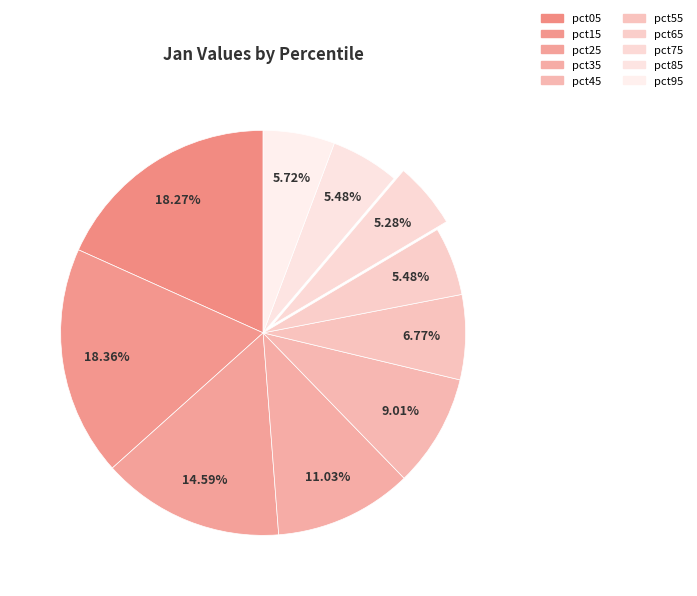

Is pct45 the majority of the pie?

No